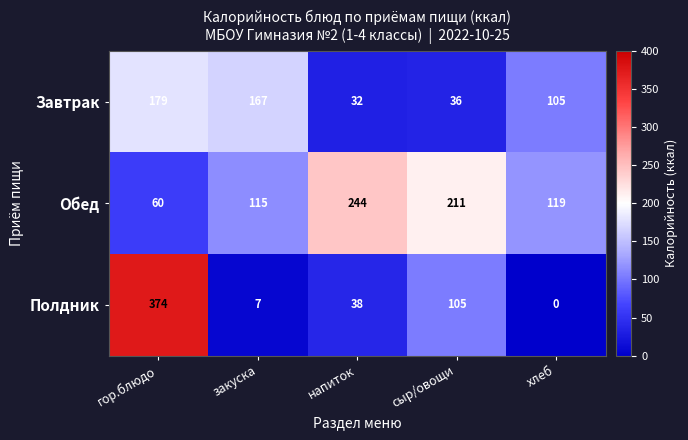

Which series has the largest range (max minus min)?

Полдник